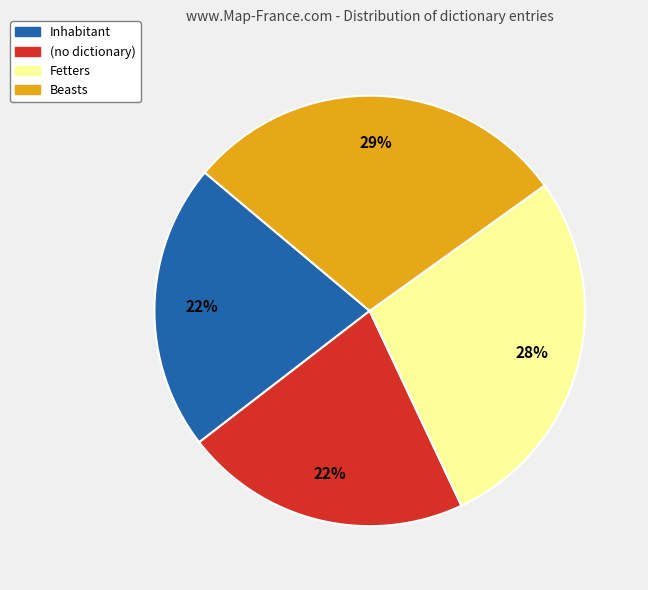

How many slices are in this pie chart?

4